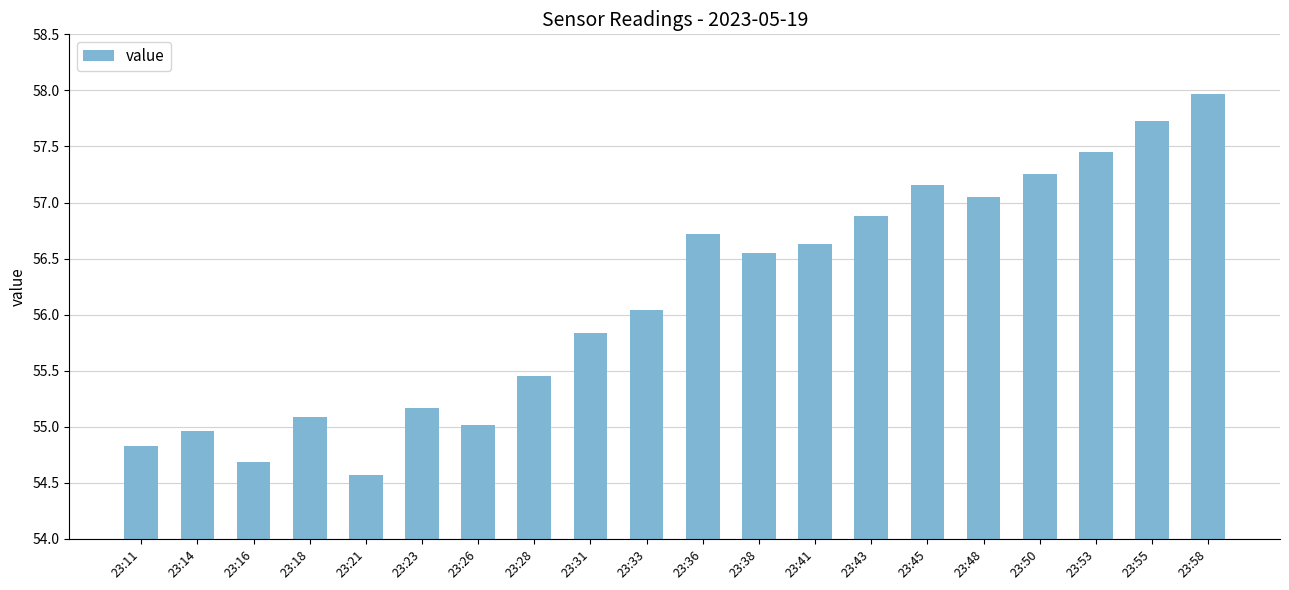

List the labels in order of value, largest first.

23:58, 23:55, 23:53, 23:50, 23:45, 23:48, 23:43, 23:36, 23:41, 23:38, 23:33, 23:31, 23:28, 23:23, 23:18, 23:26, 23:14, 23:11, 23:16, 23:21